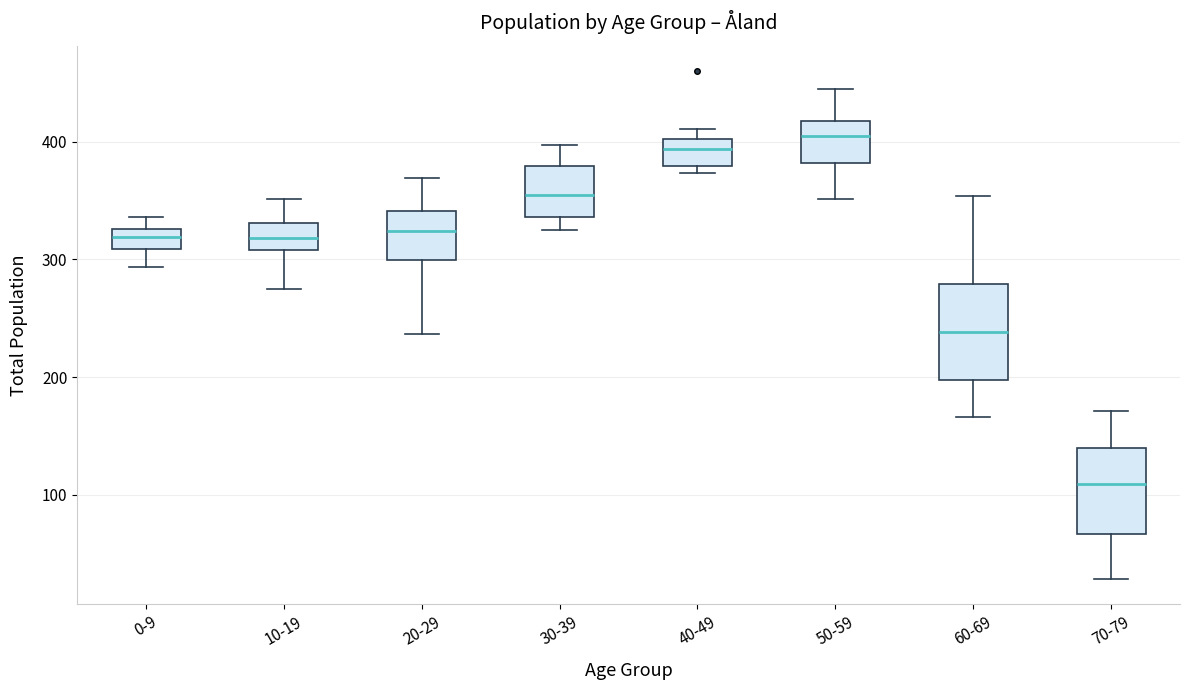

Which box's median line is the lowest?

70-79